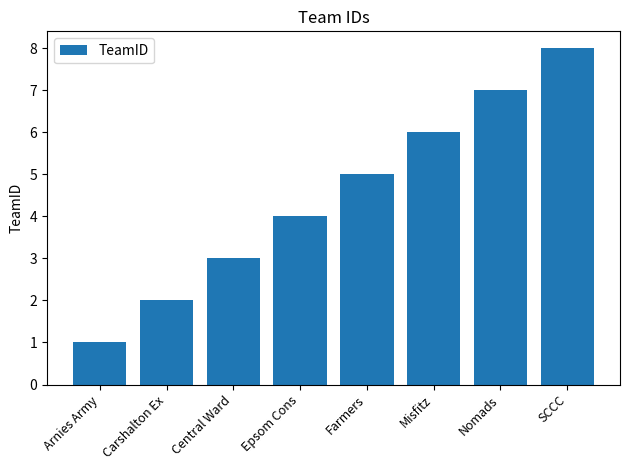

Rank the categories by value from lowest to highest.

Arnies Army, Carshalton Ex, Central Ward, Epsom Cons, Farmers, Misfitz, Nomads, SCCC